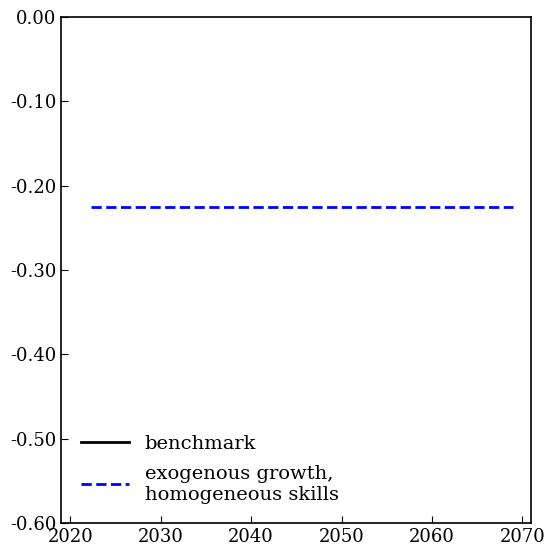

The benchmark series shows -0.6 at 8. True or false?

False